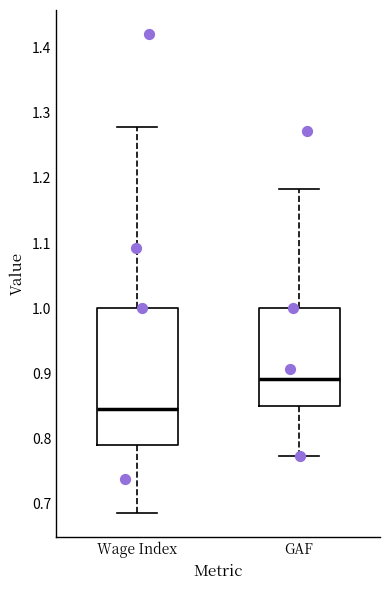

Reading left to right, read every box against the y-axis: the position of its median line, the range the box covers, and the ends of its whiskers. The values are not printed on the chart, so give them approximately, as read against the axis.

Wage Index: median 0.85, box 0.79 to 1.00, whiskers 0.69 to 1.28
GAF: median 0.89, box 0.85 to 1.00, whiskers 0.77 to 1.18